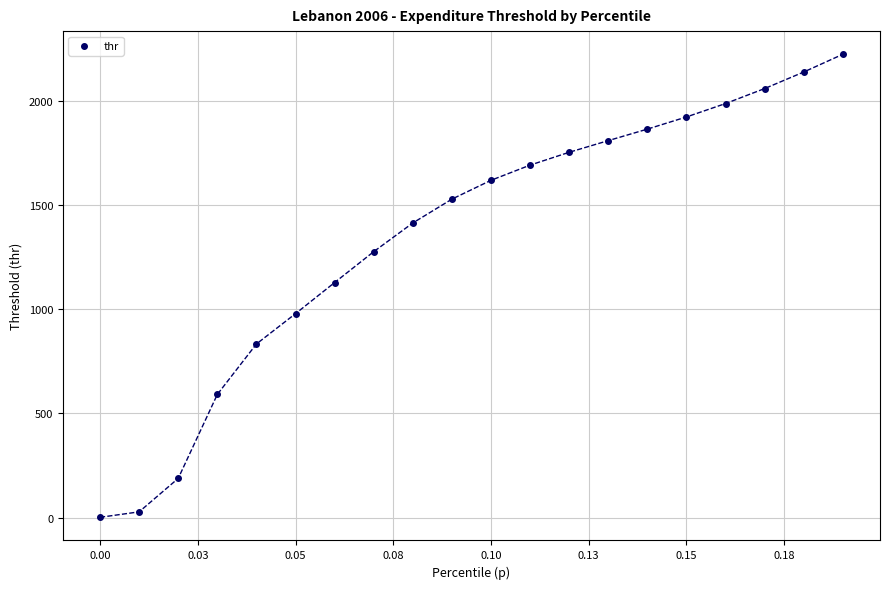

List the coordinates of all points as (X, Y) pairs, reading left to right.

(0.0, 1.3)  (0.0, 27.4)  (0.0, 188.0)  (0.0, 590.9)  (0.0, 833.0)  (0.1, 978.5)  (0.1, 1127.8)  (0.1, 1276.0)  (0.1, 1413.7)  (0.1, 1528.1)  (0.1, 1618.5)  (0.1, 1691.4)  (0.1, 1753.0)  (0.1, 1808.9)  (0.1, 1864.1)  (0.1, 1922.5)  (0.2, 1986.9)  (0.2, 2058.8)  (0.2, 2138.2)  (0.2, 2223.3)